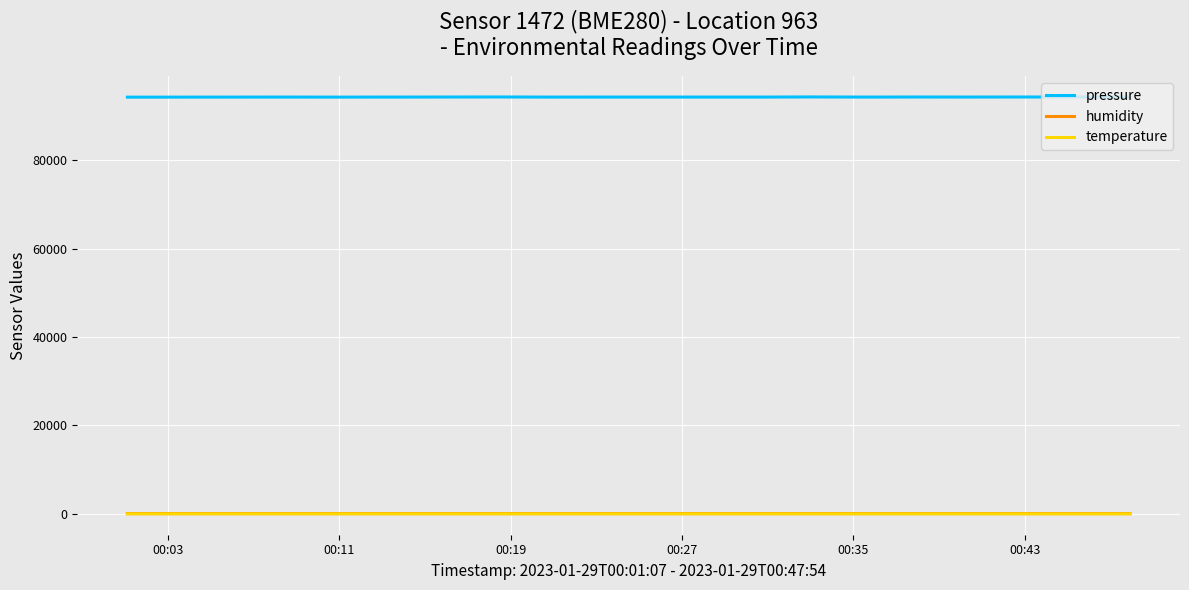

What is the highest value of the pressure series?

94297.6